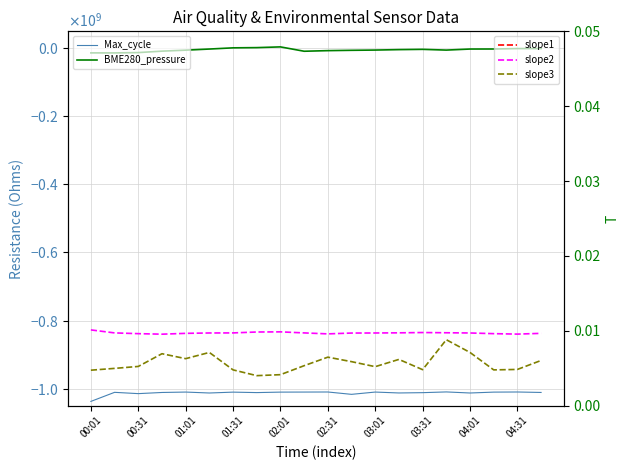

What is the approximate value of Max_cycle at 01:01?

-1010250000.0